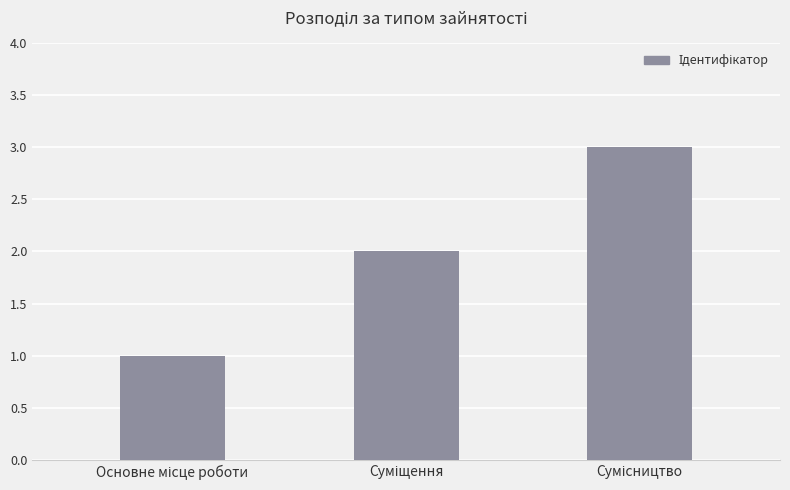

What is the sum of all values?

6